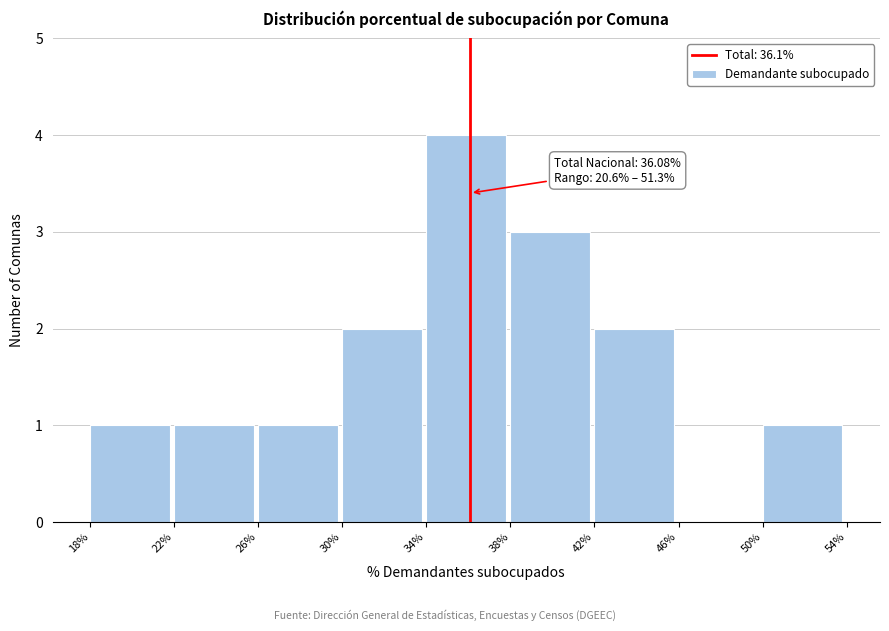

Which range on the x-axis has the tallest bar?

34% to 38%